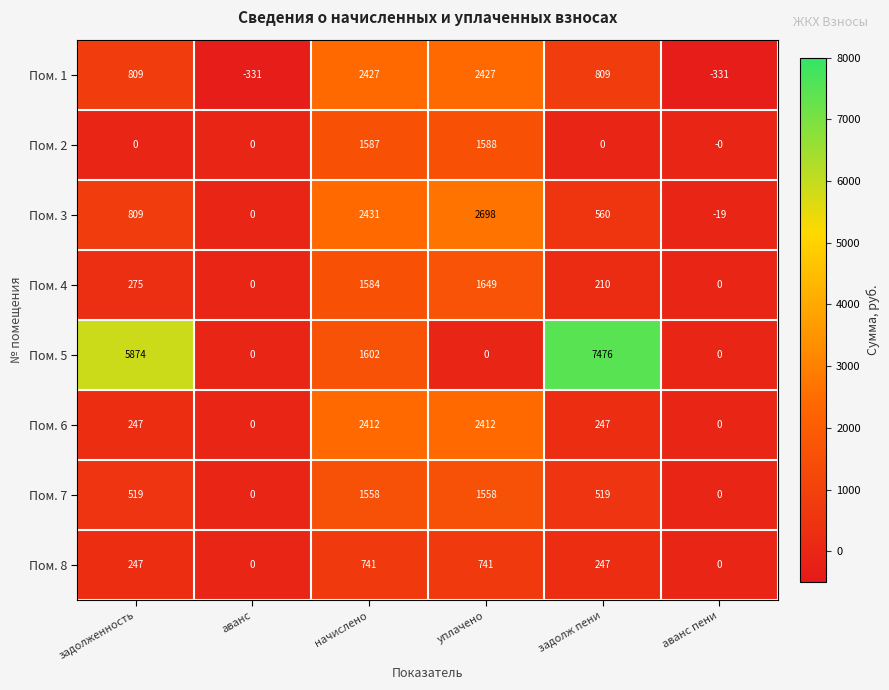

What is the difference between the Пом. 5 values at задолж пени and аванс?

7476